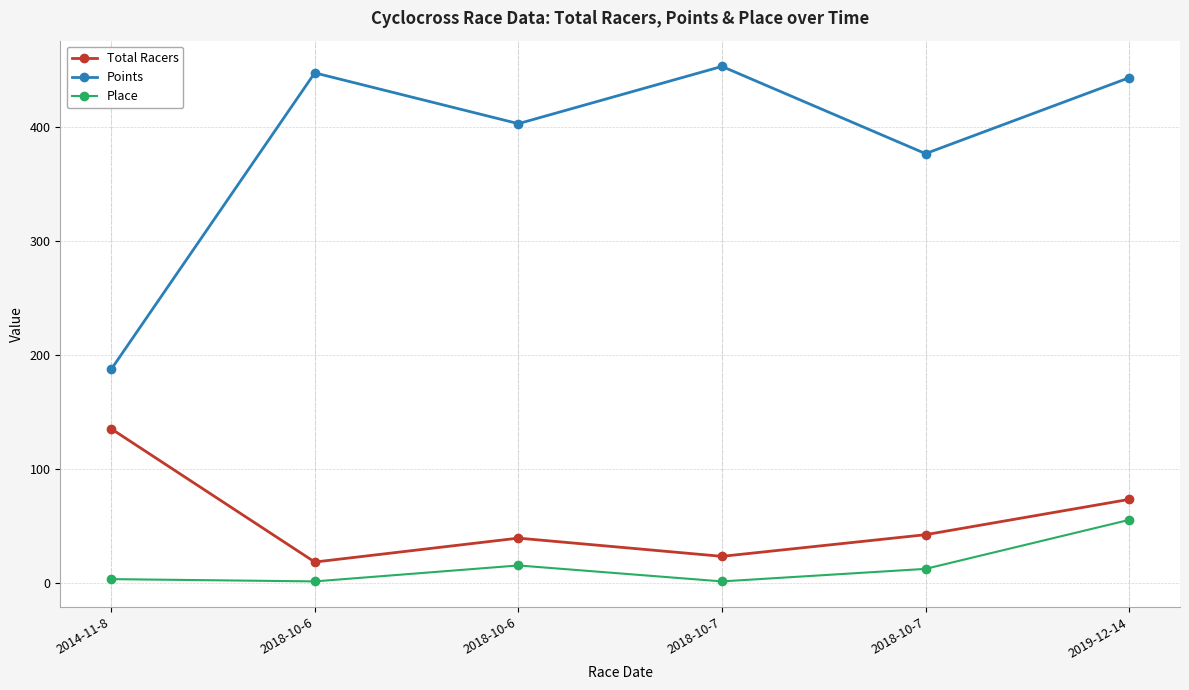

What is the label of the 1st point from the left?

2014-11-8